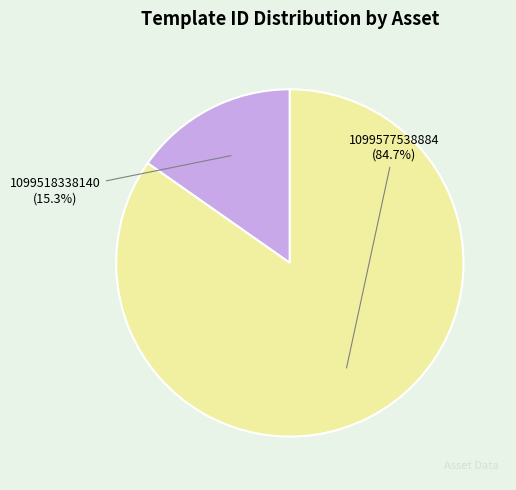

Is there any slice that represents more than half of the pie?

Yes